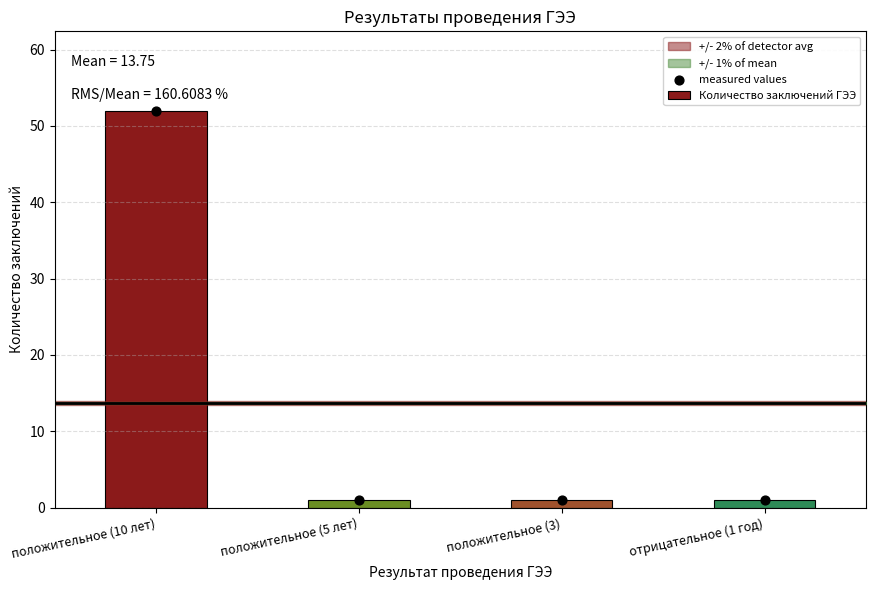

At which category is the sum across all series the highest?

положительное (10 лет)